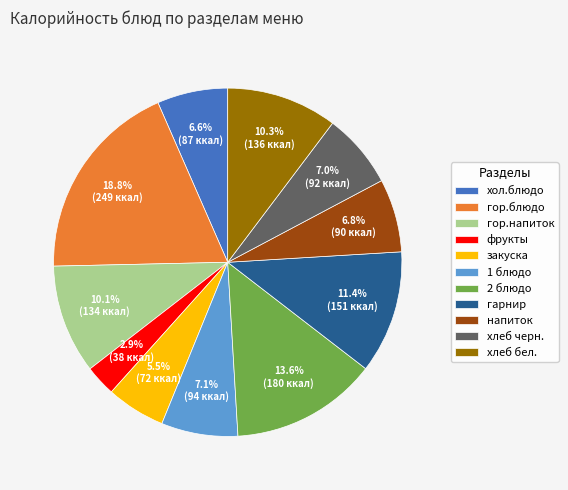

How many segments does this pie chart have?

11